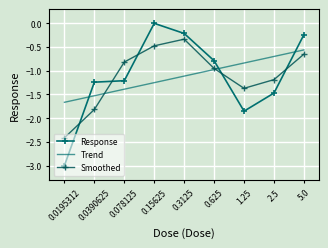

Reading left to right, transcribe all the data shown in this chart.

Response: 0.0195312=-3.0	0.0390625=-1.2	0.078125=-1.2	0.15625=0.0	0.3125=-0.2	0.625=-0.8	1.25=-1.9	2.5=-1.5	5.0=-0.2
Trend: 0.0195312=-1.7	0.0390625=-1.5	0.078125=-1.4	0.15625=-1.3	0.3125=-1.1	0.625=-1.0	1.25=-0.8	2.5=-0.7	5.0=-0.6
Smoothed: 0.0195312=-2.4	0.0390625=-1.8	0.078125=-0.8	0.15625=-0.5	0.3125=-0.3	0.625=-1.0	1.25=-1.4	2.5=-1.2	5.0=-0.6